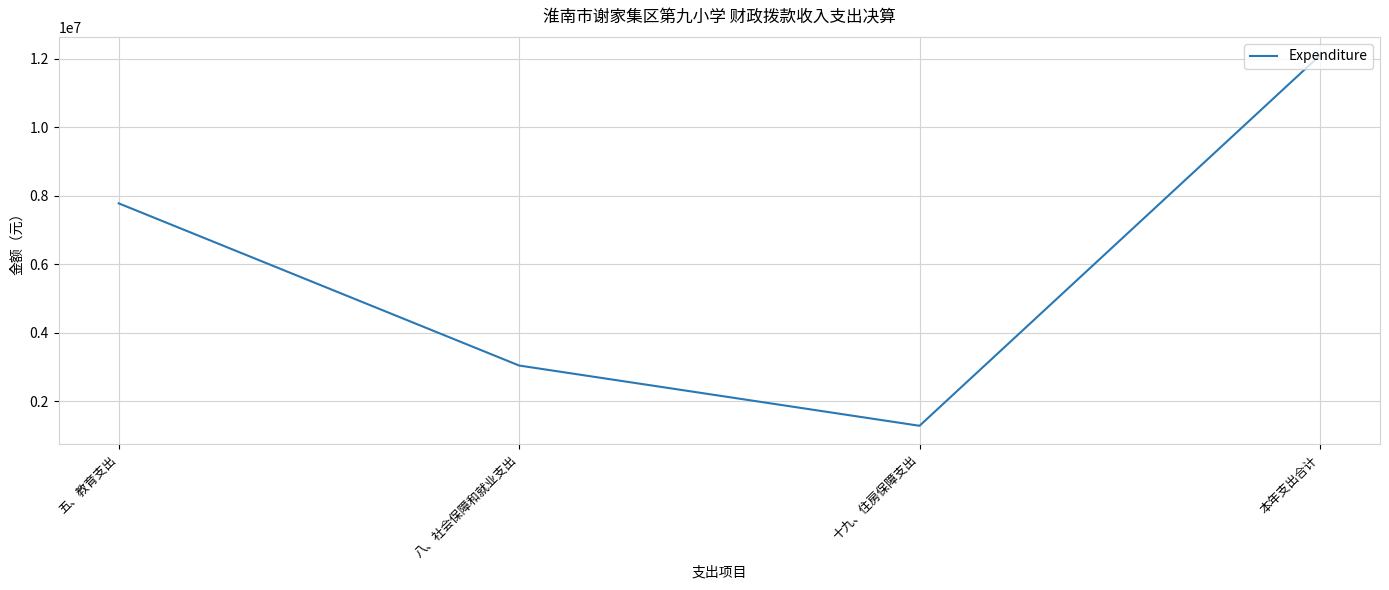

How many series are shown in this chart?

1